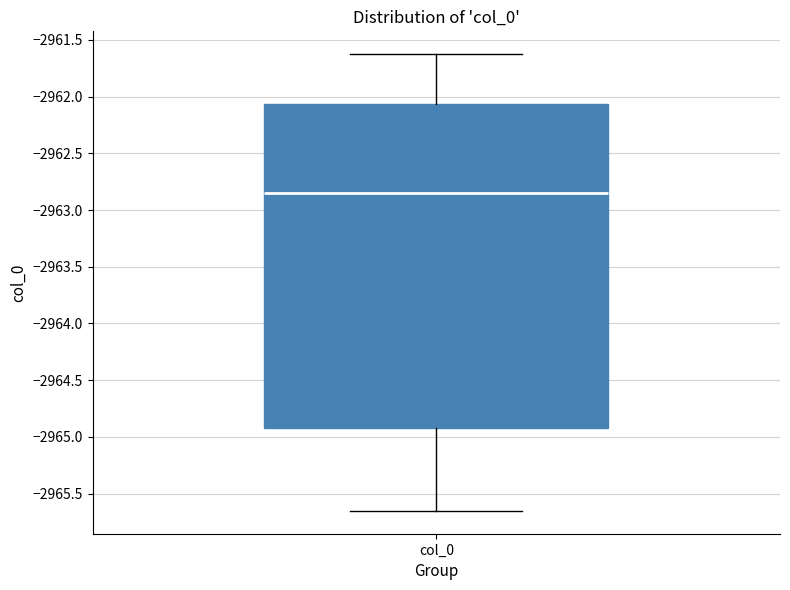

Read this box plot against the y-axis: the position of the median line, the range covered by the box, and the ends of both whiskers. The values are not printed on the chart, so give them approximately, as read against the axis.

median -2962.85, box -2964.90 to -2962.05, whiskers -2965.65 to -2961.65